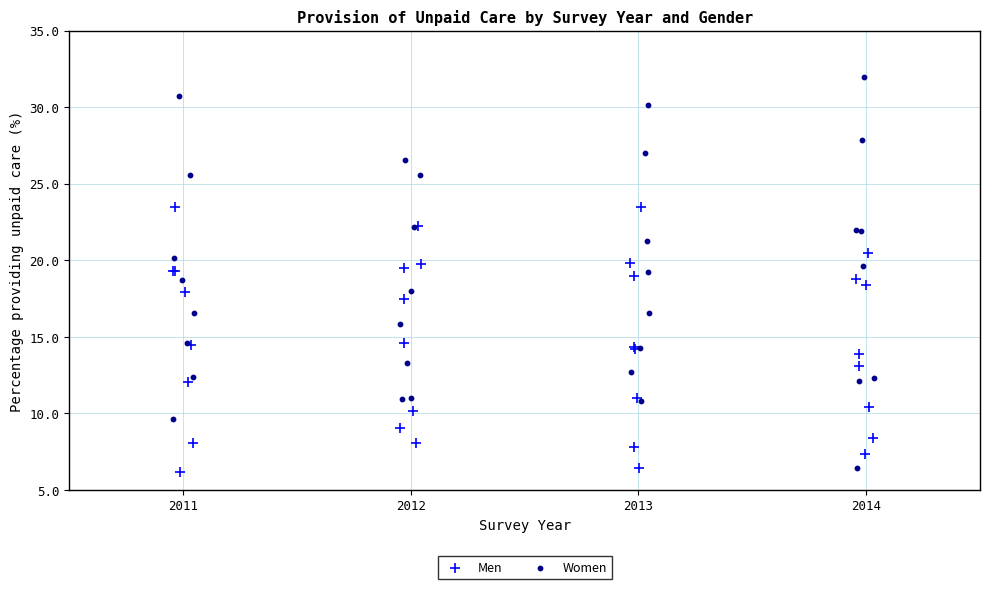

Which series reaches the maximum Y coordinate?

Women